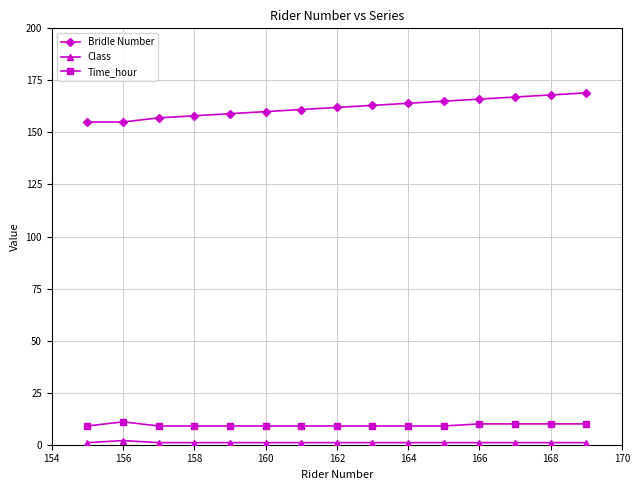

Does the chart have visible grid lines?

Yes